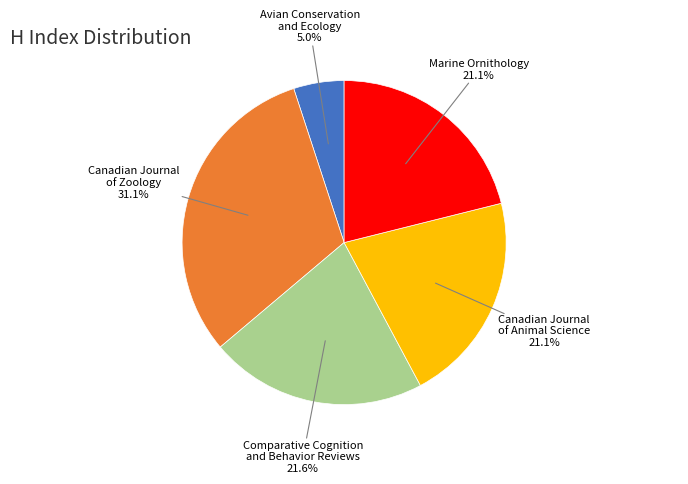

Is there any slice that represents more than half of the pie?

No